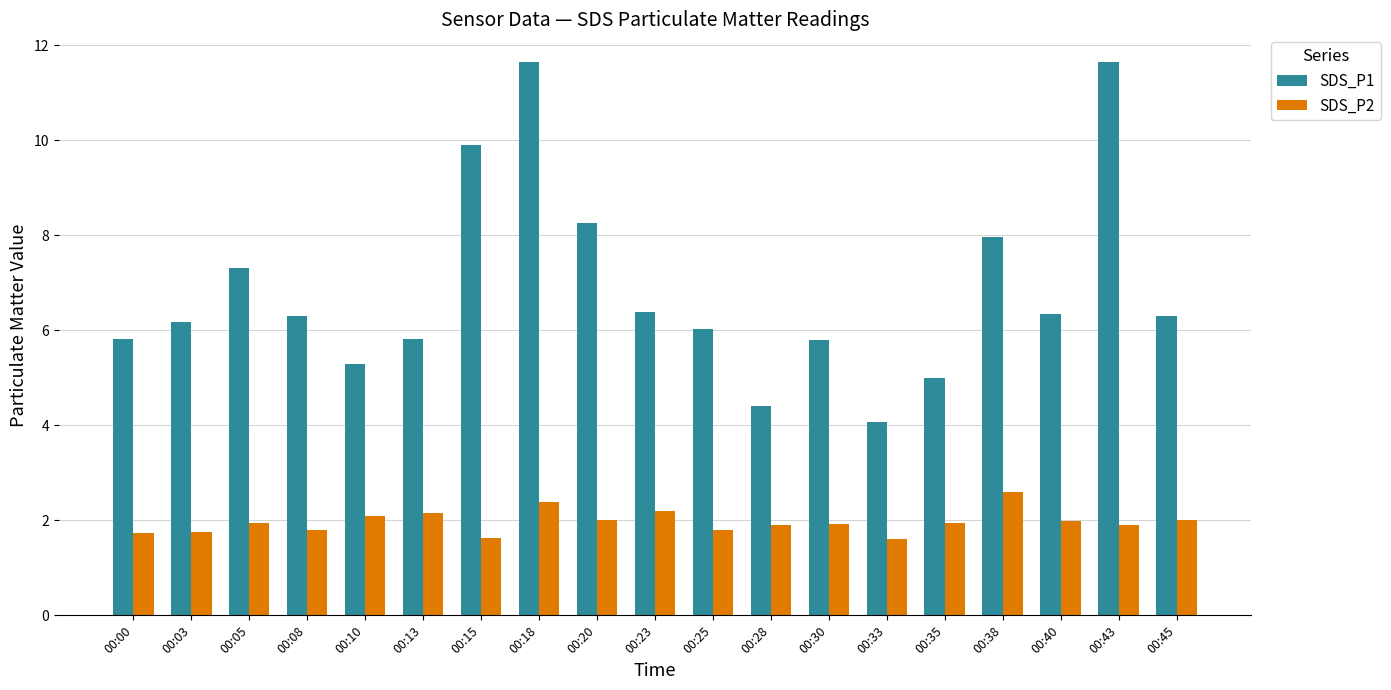

What is the maximum value shown in the chart?

11.7